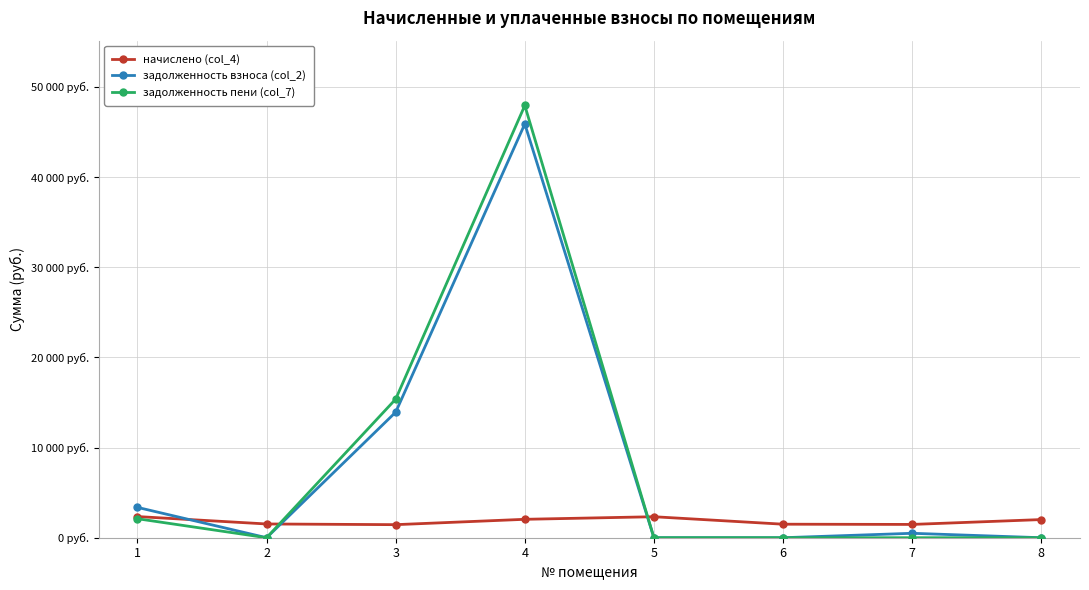

The value of задолженность взноса (col_2) at 2 is -27842.0. True or false?

False